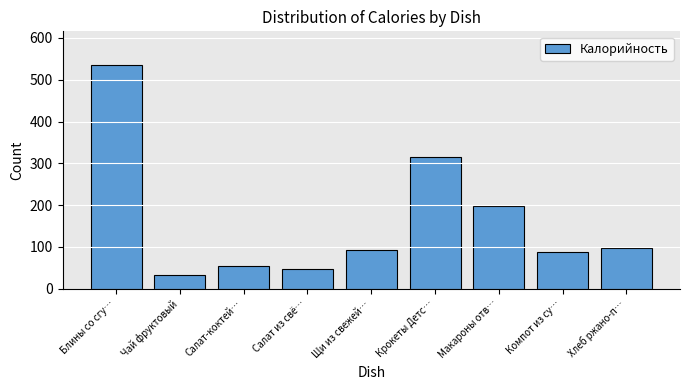

How many bars are there in total?

9